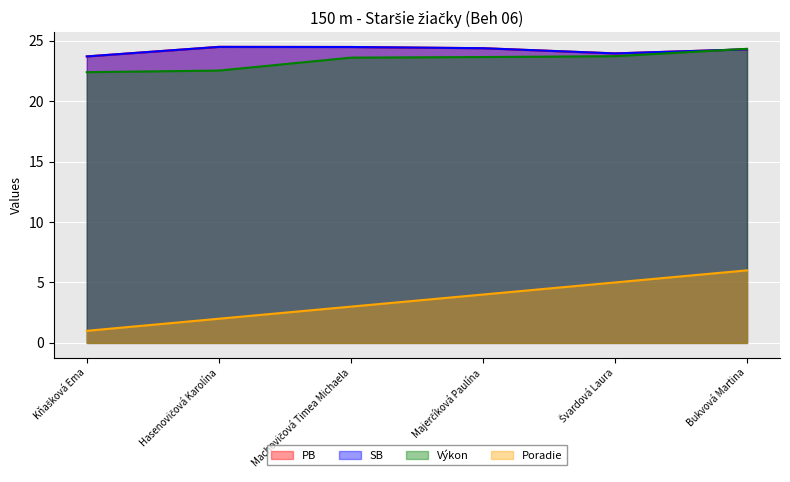

How many distinct data groups are displayed?

4